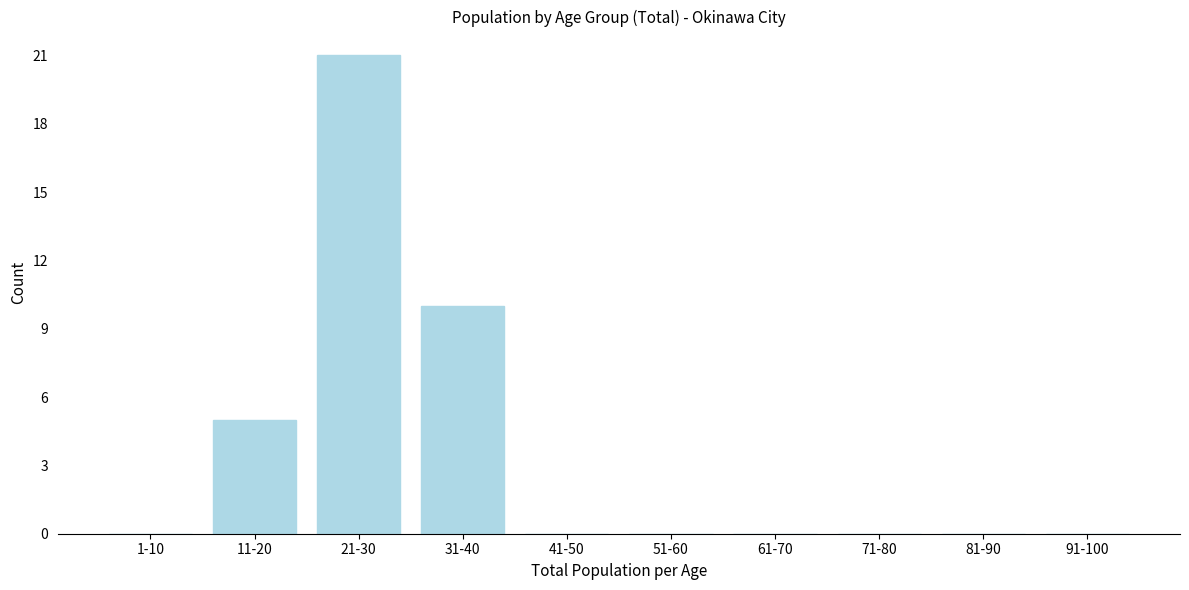

Reading right to left, list all the values displayed in this chart.

91-100=0	81-90=0	71-80=0	61-70=0	51-60=0	41-50=0	31-40=10	21-30=21	11-20=5	1-10=0